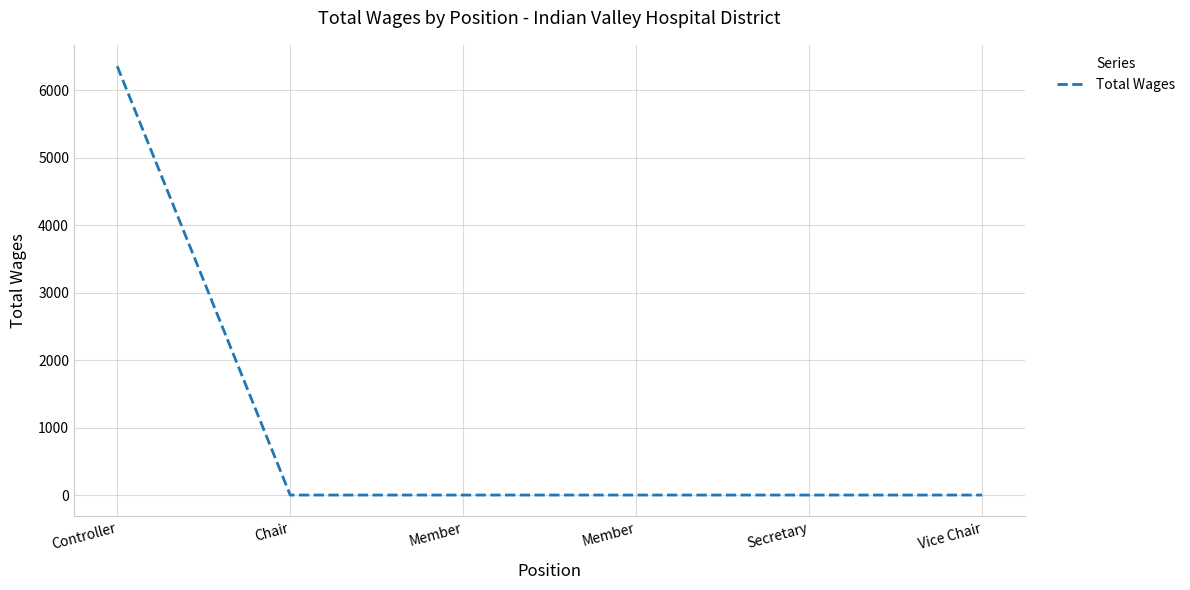

Rank the categories by value from lowest to highest.

Chair, Member, Member, Secretary, Vice Chair, Controller